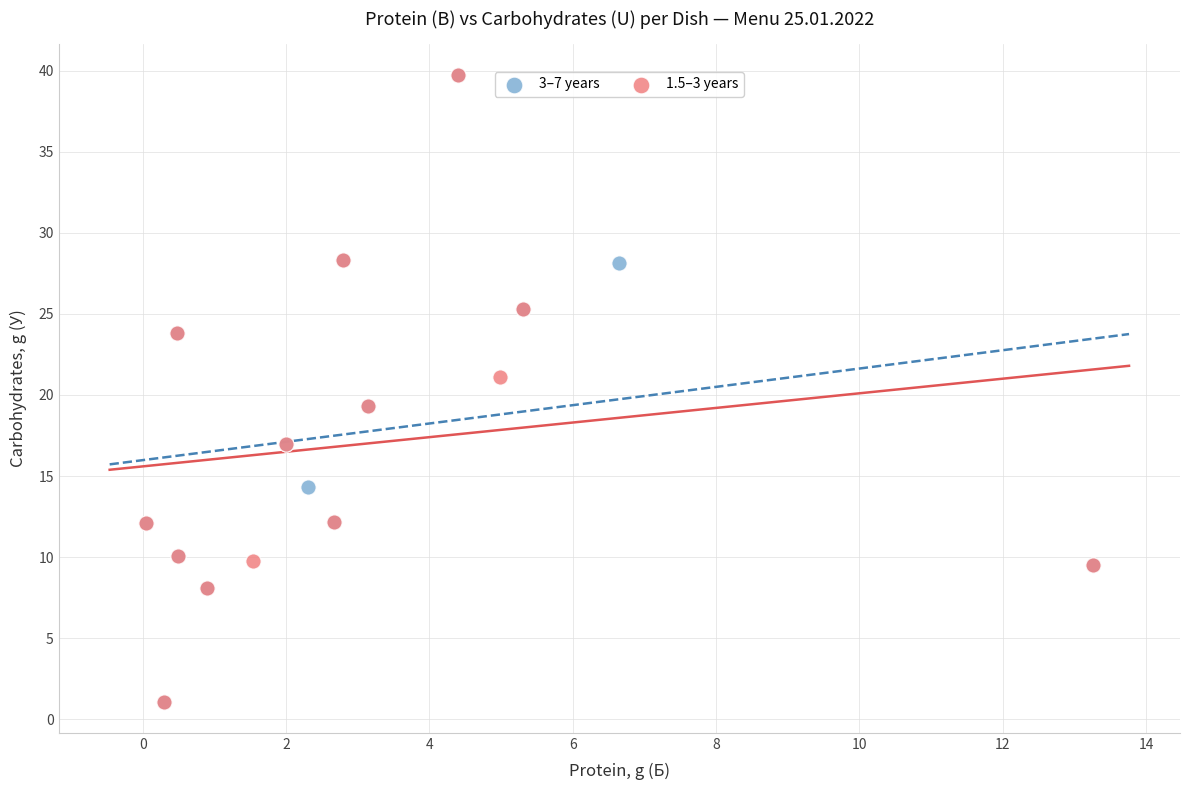

What are all the series names shown in the legend?

3–7 years, 1.5–3 years